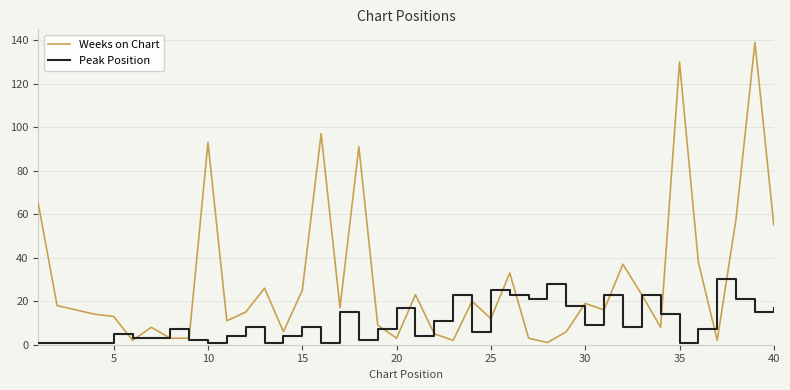

What is the sum of all Peak Position values?

419